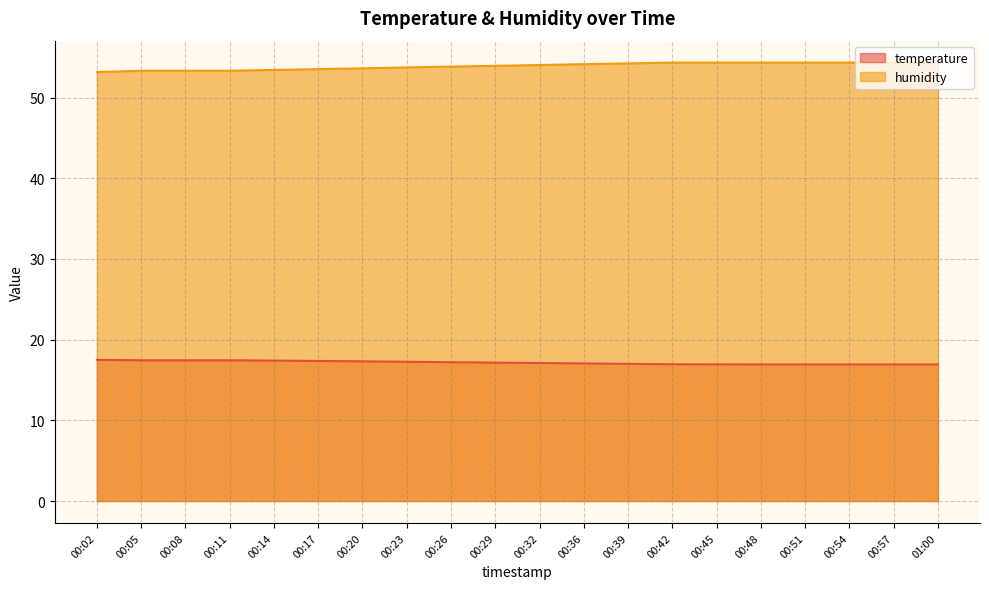

What position from the left is 00:02?

1